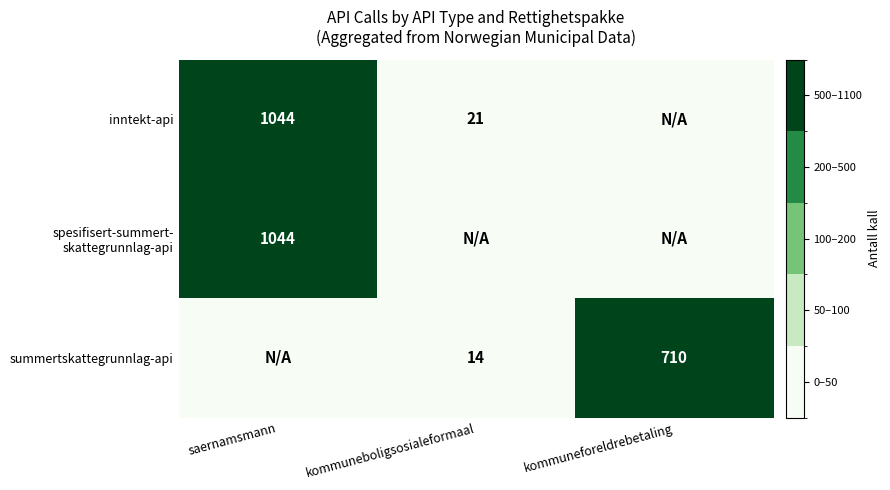

The summertskattegrunnlag-api series shows 6 at kommuneboligsosialeformaal. True or false?

False